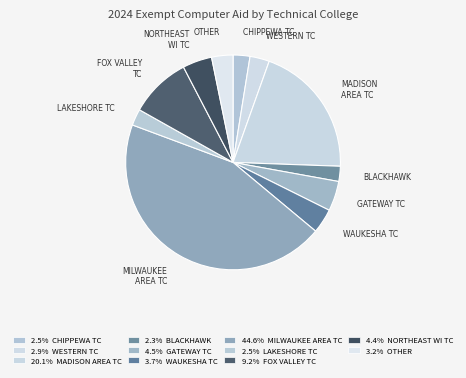

How many segments does this pie chart have?

11